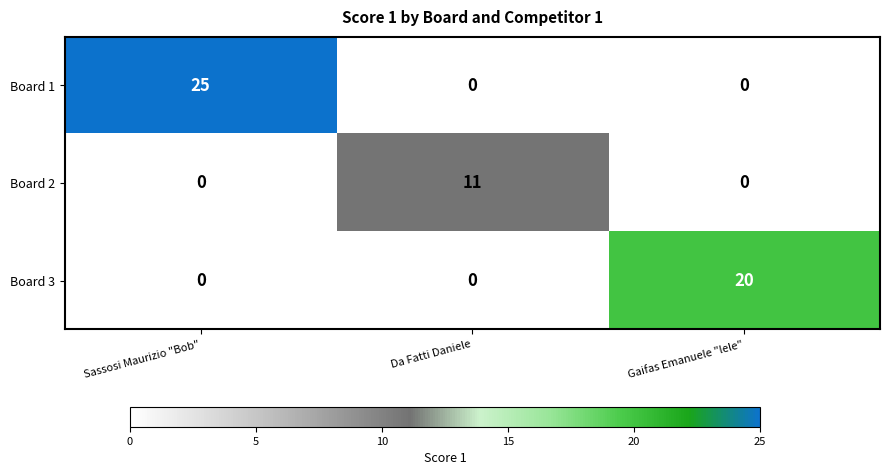

What is the sum of the Board 3 values at Da Fatti Daniele and Gaifas Emanuele "lele"?

20